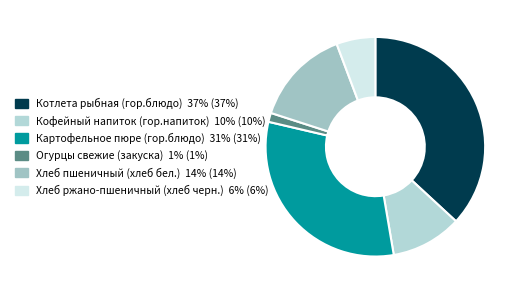

What is the smallest slice in the pie chart?

Огурцы свежие (закуска)